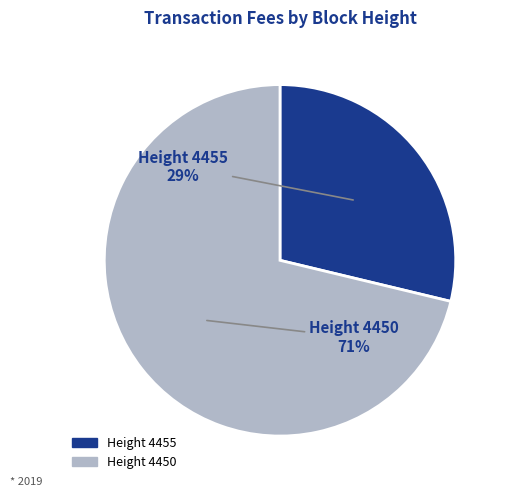

To the nearest percent, what is the difference between the largest and smallest slice percentages?

42%